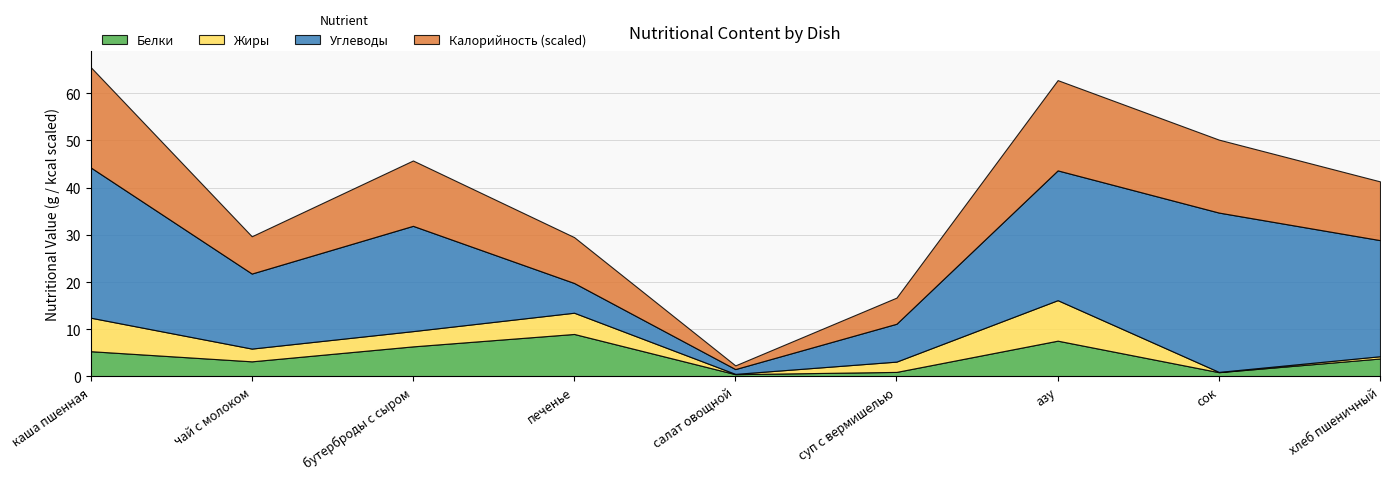

At which category is the sum across all series the highest?

каша пшенная